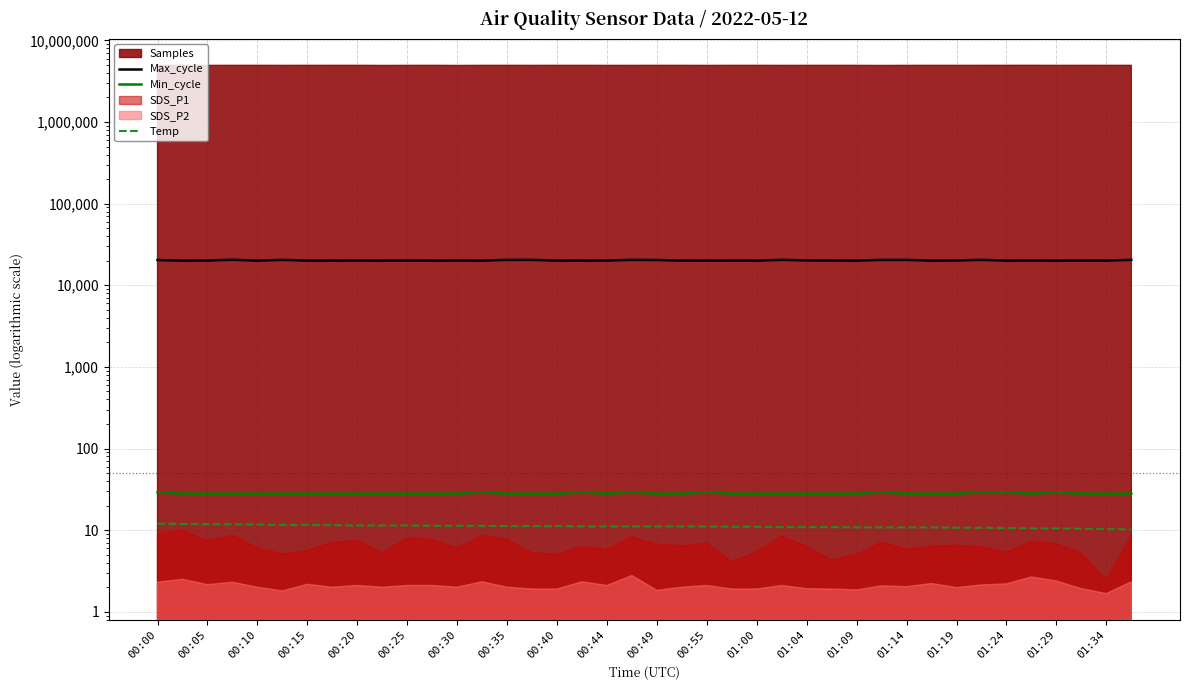

Where is the first local maximum for Max_cycle?

00:15